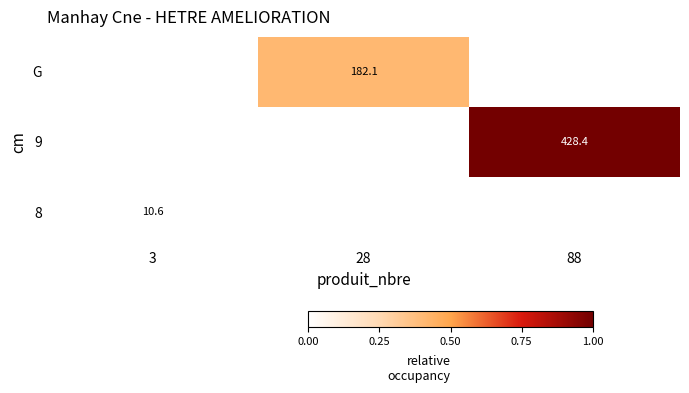

Is it true that G equals 182.1 at 28?

True